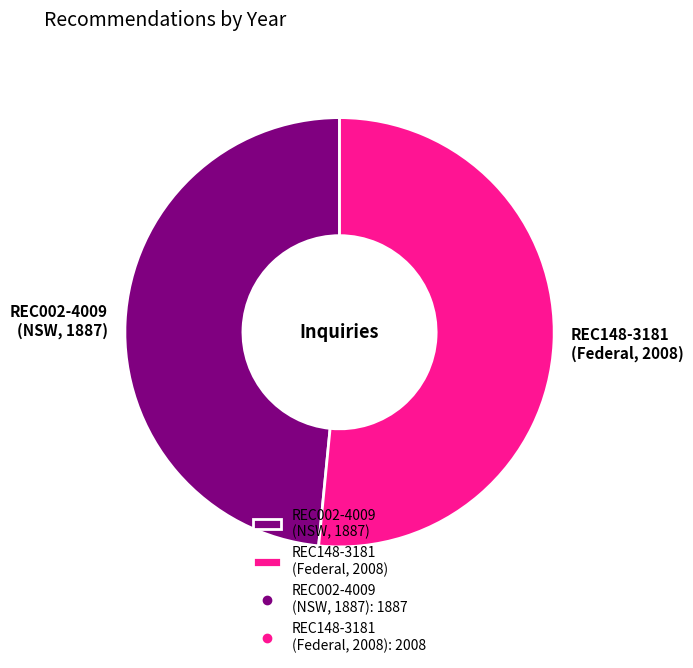

What is the smallest slice in the pie chart?

REC002-4009 (NSW, 1887)